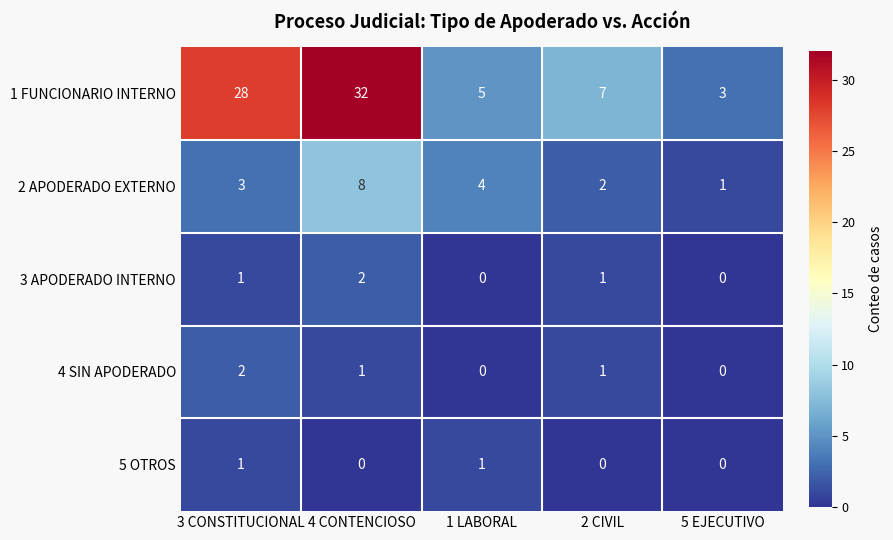

Reading left to right, list all the values displayed in this chart.

1 FUNCIONARIO INTERNO: 3 CONSTITUCIONAL=28	4 CONTENCIOSO=32	1 LABORAL=5	2 CIVIL=7	5 EJECUTIVO=3
2 APODERADO EXTERNO: 3 CONSTITUCIONAL=3	4 CONTENCIOSO=8	1 LABORAL=4	2 CIVIL=2	5 EJECUTIVO=1
3 APODERADO INTERNO: 3 CONSTITUCIONAL=1	4 CONTENCIOSO=2	1 LABORAL=0	2 CIVIL=1	5 EJECUTIVO=0
4 SIN APODERADO: 3 CONSTITUCIONAL=2	4 CONTENCIOSO=1	1 LABORAL=0	2 CIVIL=1	5 EJECUTIVO=0
5 OTROS: 3 CONSTITUCIONAL=1	4 CONTENCIOSO=0	1 LABORAL=1	2 CIVIL=0	5 EJECUTIVO=0